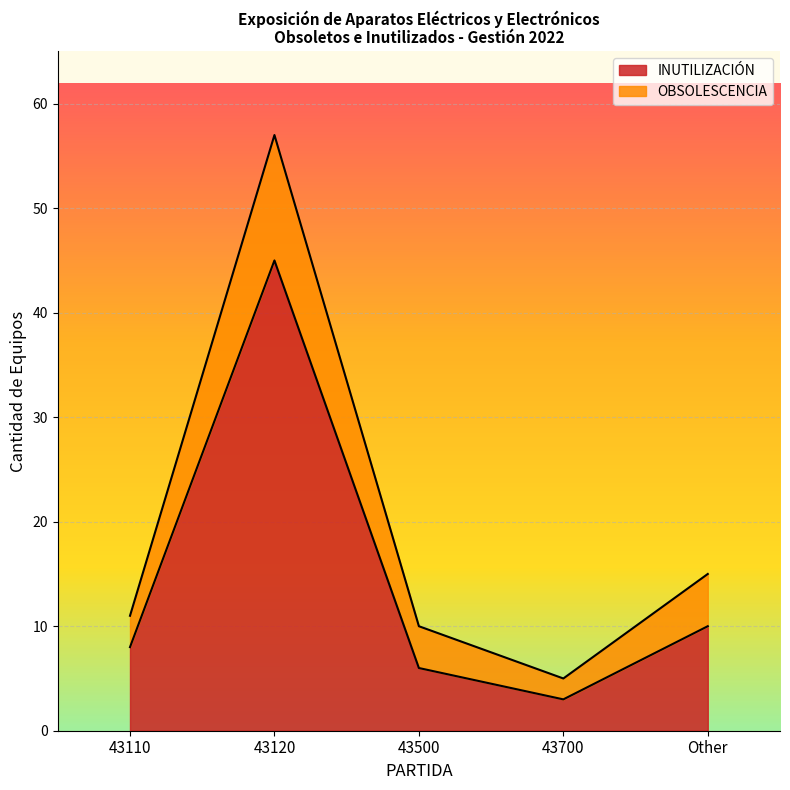

Which category has the highest value in the INUTILIZACIÓN series?

43120